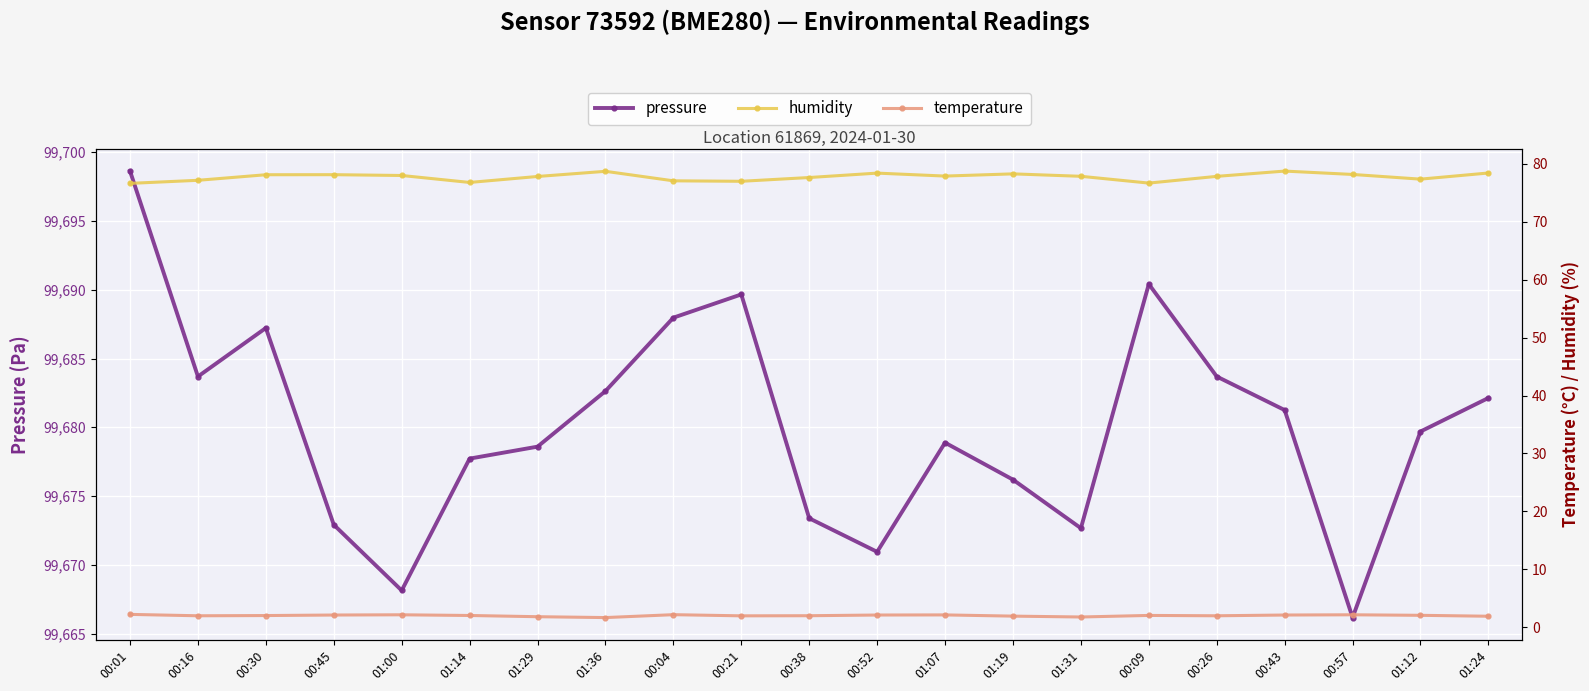

What is the difference between the humidity values at 01:31 and 00:30?

0.3